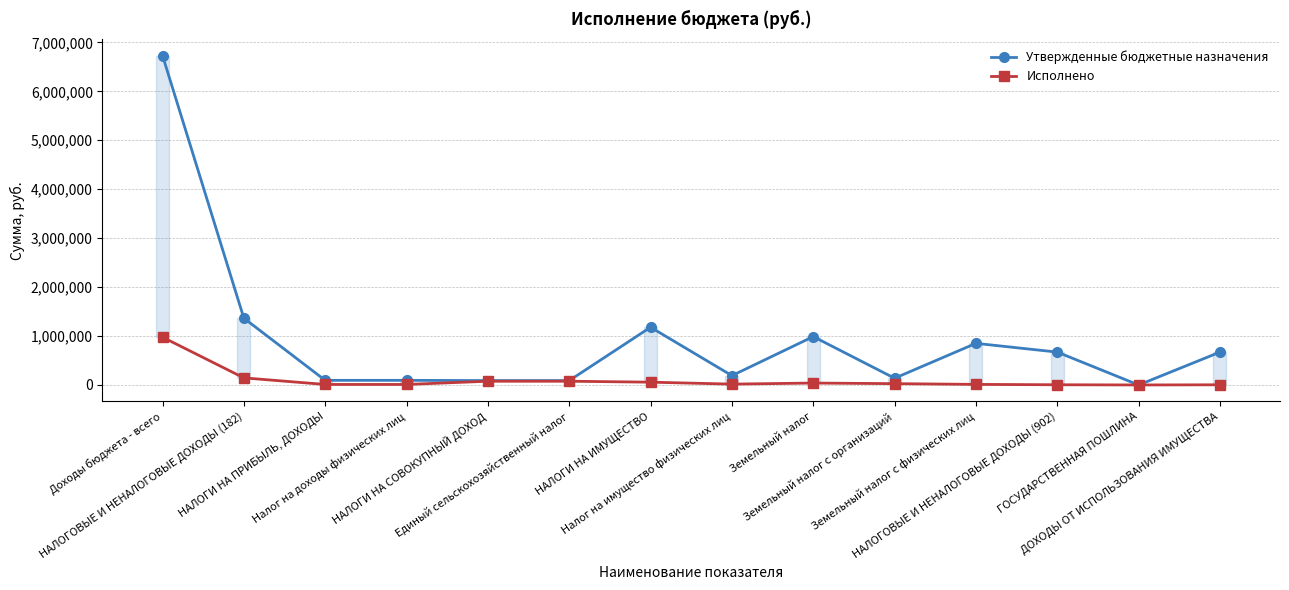

Is it true that Утвержденные бюджетные назначения equals 1365000.0 at НАЛОГОВЫЕ И НЕНАЛОГОВЫЕ ДОХОДЫ (182)?

True